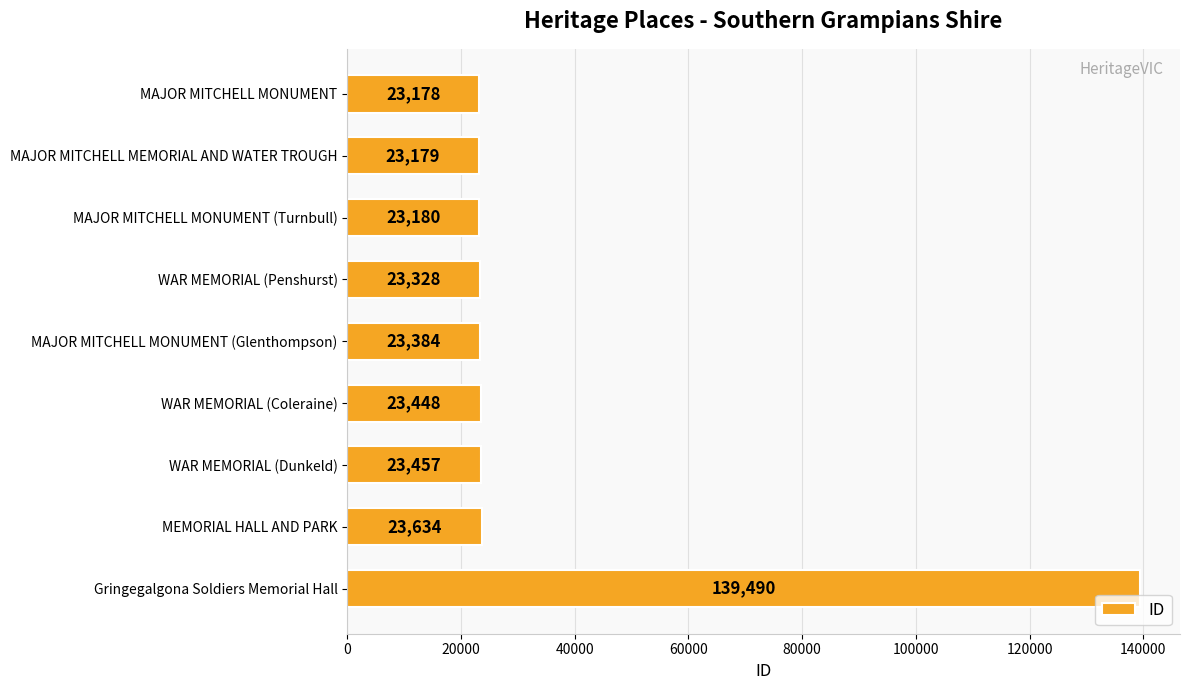

List the labels in order of value, largest first.

Gringegalgona Soldiers Memorial Hall, MEMORIAL HALL AND PARK, WAR MEMORIAL (Dunkeld), WAR MEMORIAL (Coleraine), MAJOR MITCHELL MONUMENT (Glenthompson), WAR MEMORIAL (Penshurst), MAJOR MITCHELL MONUMENT (Turnbull), MAJOR MITCHELL MEMORIAL AND WATER TROUGH, MAJOR MITCHELL MONUMENT